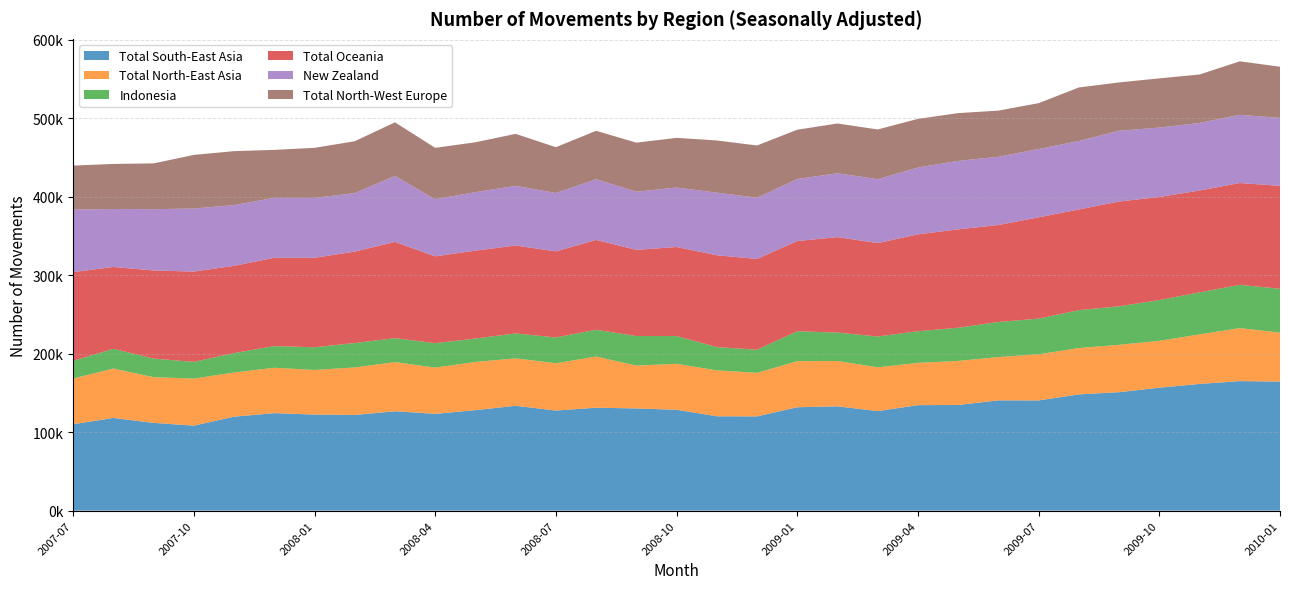

What is the sum of all Total Oceania values?

3675500